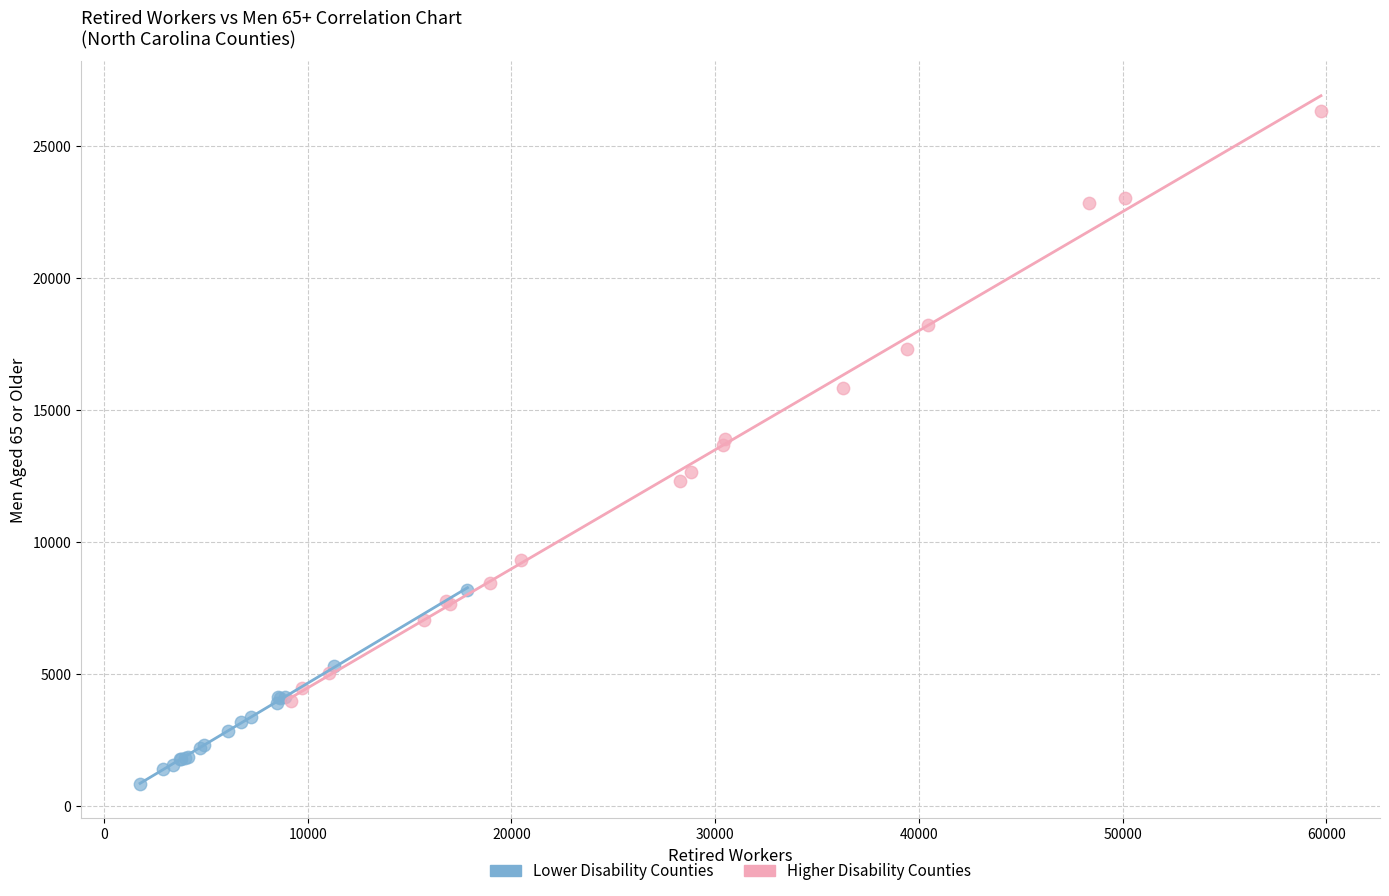

Which series has the widest spread of Y values?

Higher Disability Counties